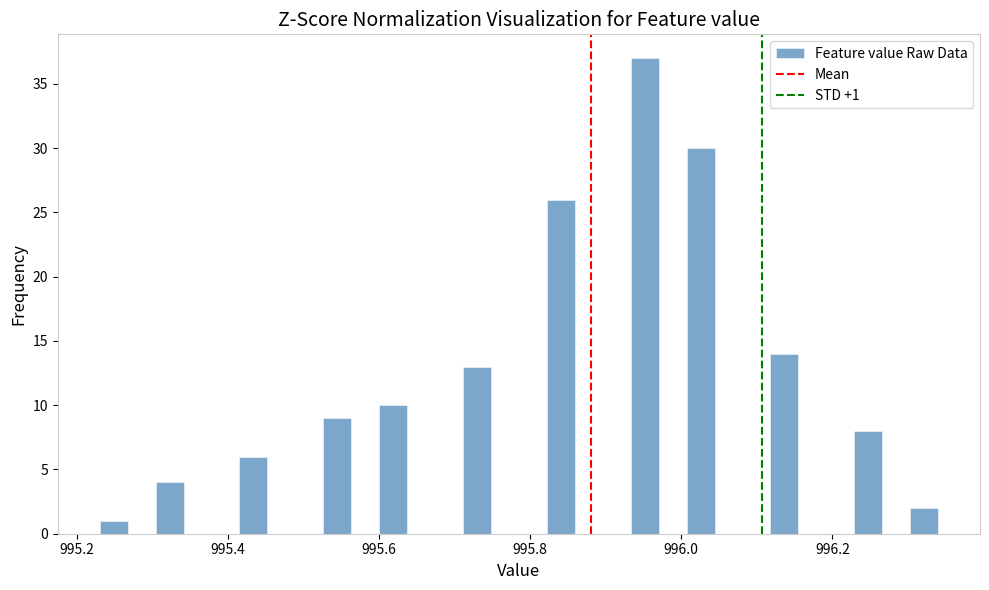

Around what value on the x-axis is the tallest bar? Give the approximate position of its centre, as read against the axis.

995.96